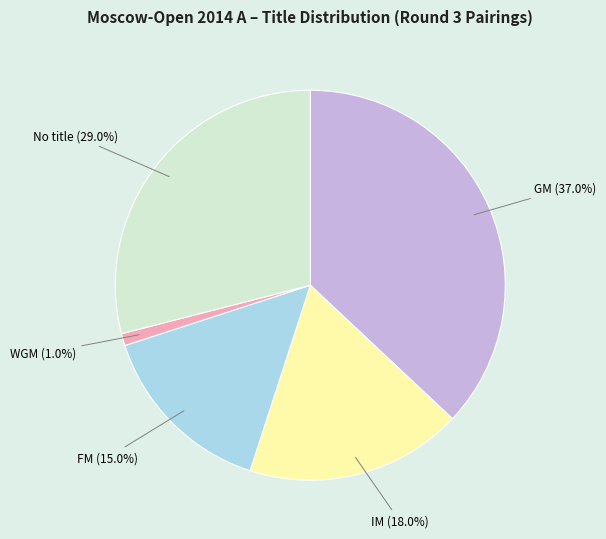

Is there a majority slice in this chart?

No